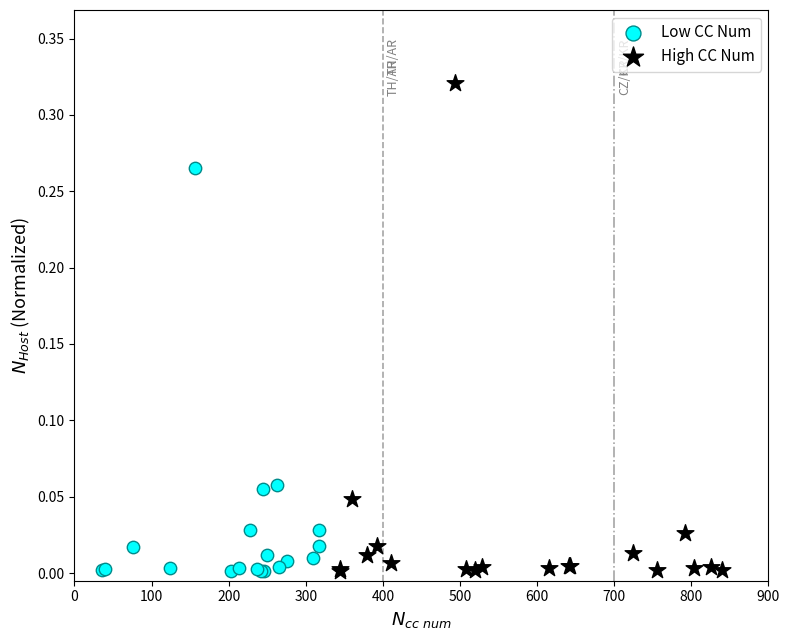

What are all the series names shown in the legend?

Low CC Num, High CC Num